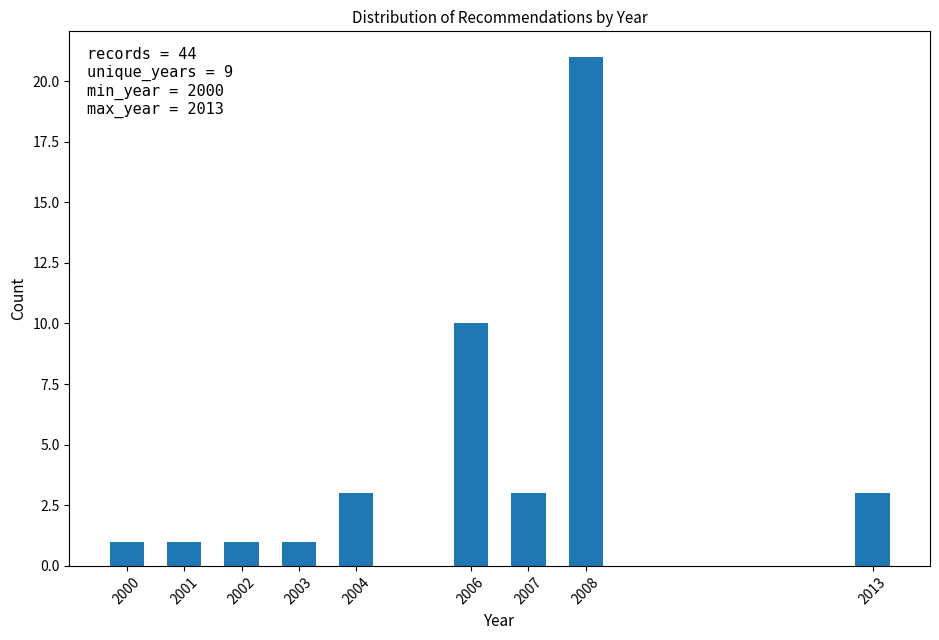

Reading left to right, what are all the values shown in this chart?

2000=1	2001=1	2002=1	2003=1	2004=3	2006=10	2007=3	2008=21	2013=3